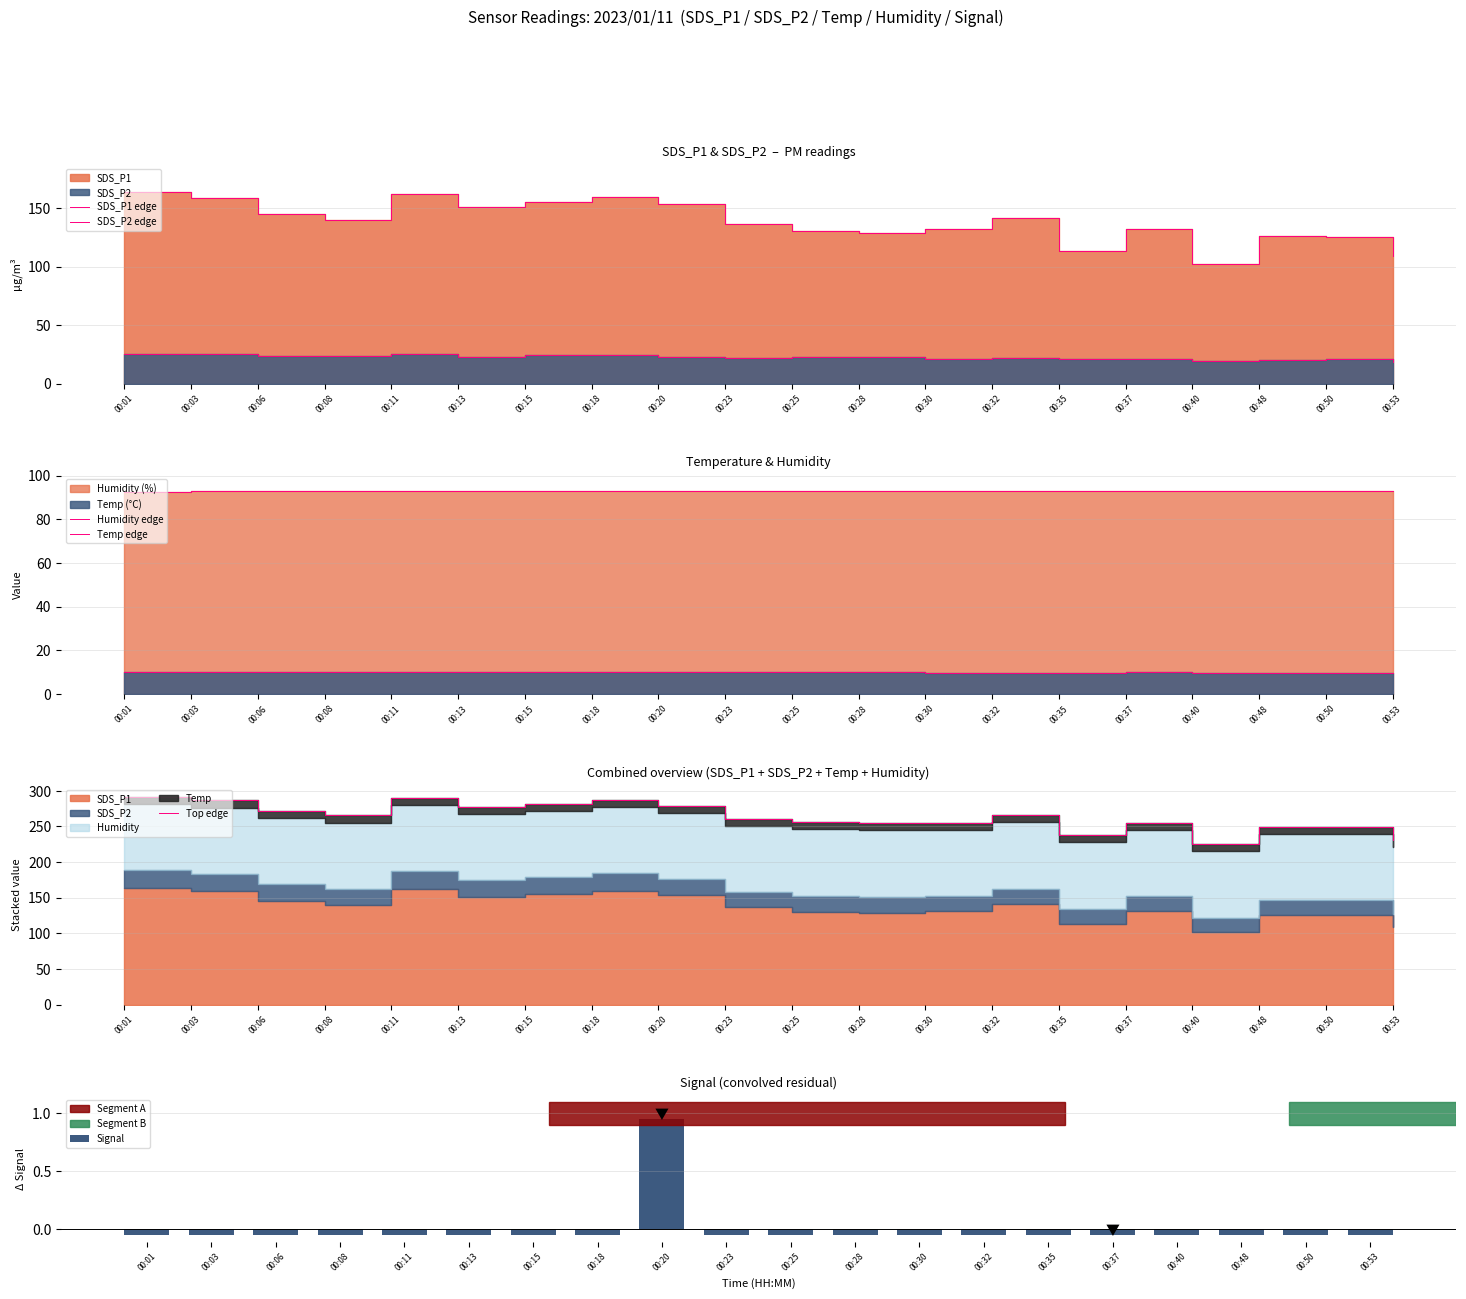

Reading left to right, transcribe all the data shown in this chart.

SDS_P1 edge: 163.4	158.8	144.8	139.5	162.1	151.2	155.1	159.4	153.8	136.3	130.5	128.7	131.8	141.1	113.6	131.8	102.3	126.4	125.6	109.0
SDS_P2 edge: 25.0	24.9	23.9	23.2	25.4	23.0	24.1	24.6	22.7	21.5	22.3	22.5	20.9	21.6	21.2	20.8	19.7	20.4	20.6	18.6
Humidity edge: 92.7	92.8	92.9	92.8	92.9	93.1	93.1	93.0	92.9	92.9	93.1	93.2	93.0	93.1	93.1	93.0	93.0	93.0	93.2	93.2
Temp edge: 10.0	10.0	10.0	9.9	9.9	9.9	9.9	9.9	9.9	9.9	9.9	9.9	9.8	9.8	9.8	9.9	9.8	9.8	9.8	9.8
Top edge: 291.1	286.5	271.6	265.4	290.2	277.2	282.1	286.9	279.2	260.6	255.9	254.3	255.5	265.6	237.7	255.5	224.9	249.6	249.3	230.7